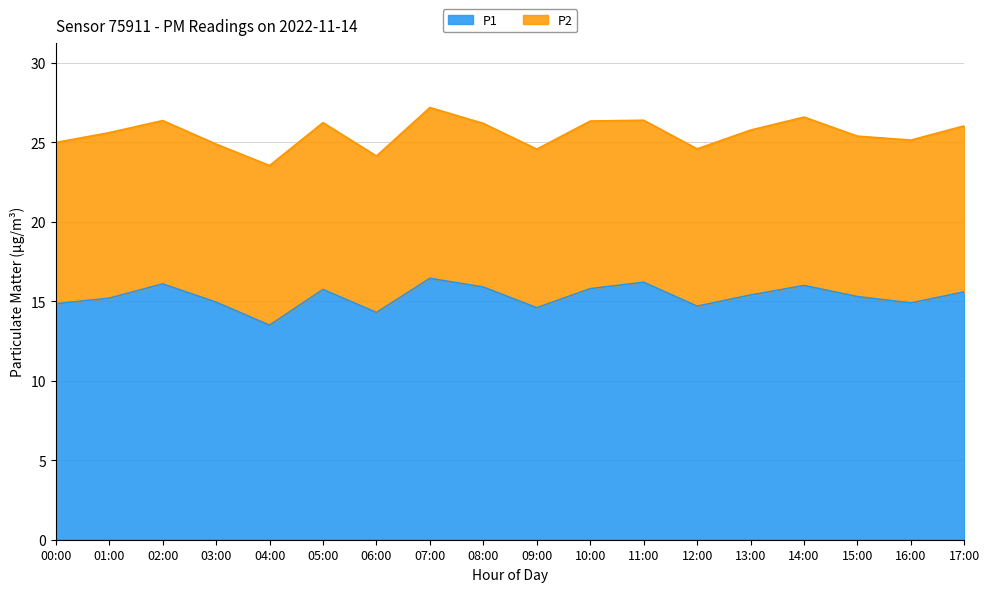

True or false: the data shows 15.3 at 15:00.

True